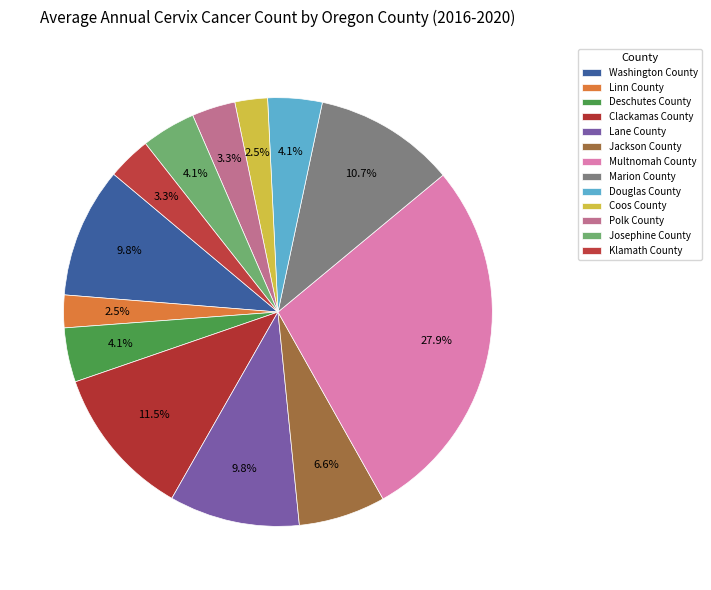

Combined, what portion of the pie is Polk County and Clackamas County?

14.8%